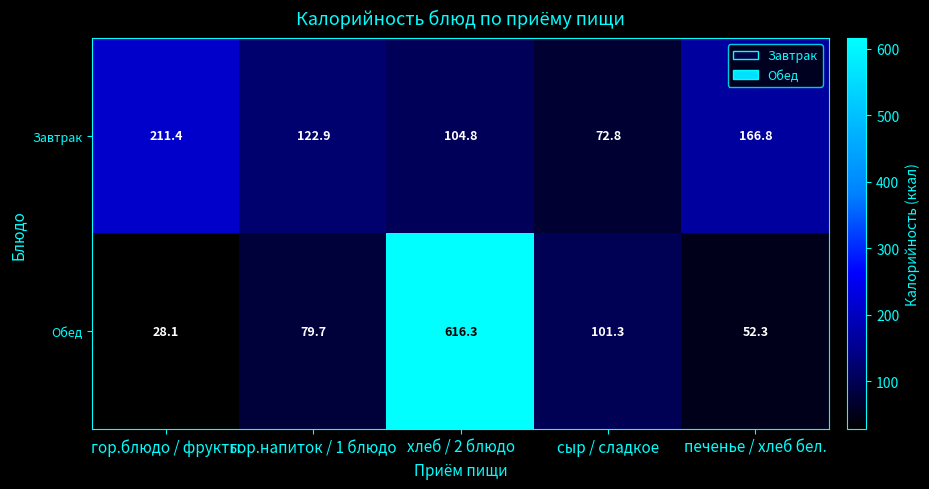

Which series has the largest total across all categories?

Обед